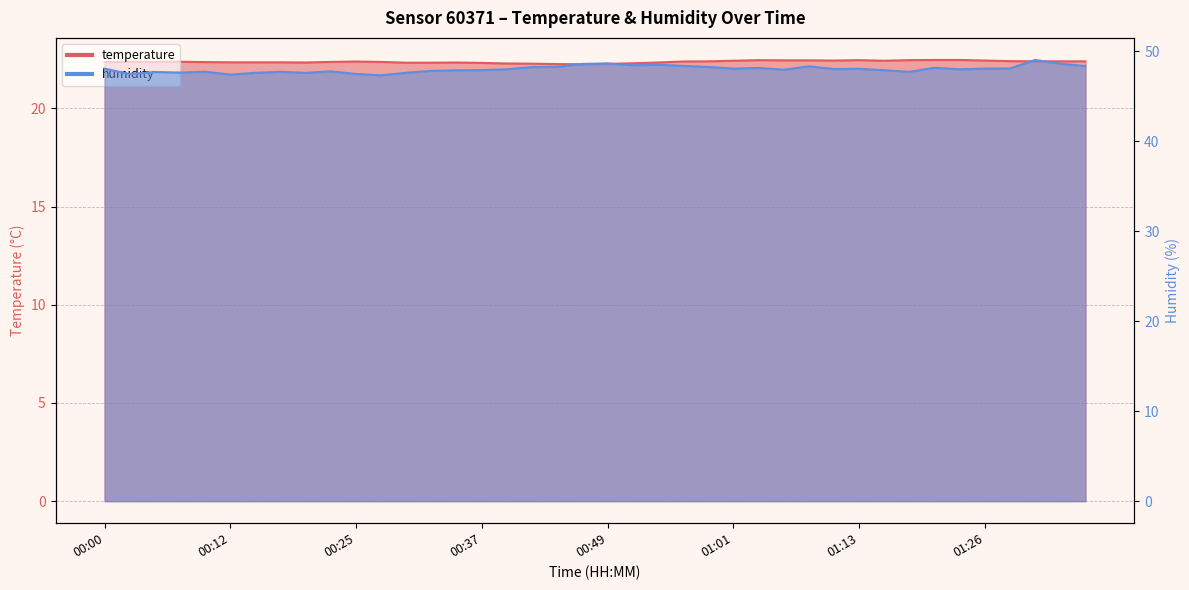

True or false: humidity has more than 2 interior local peaks.

True